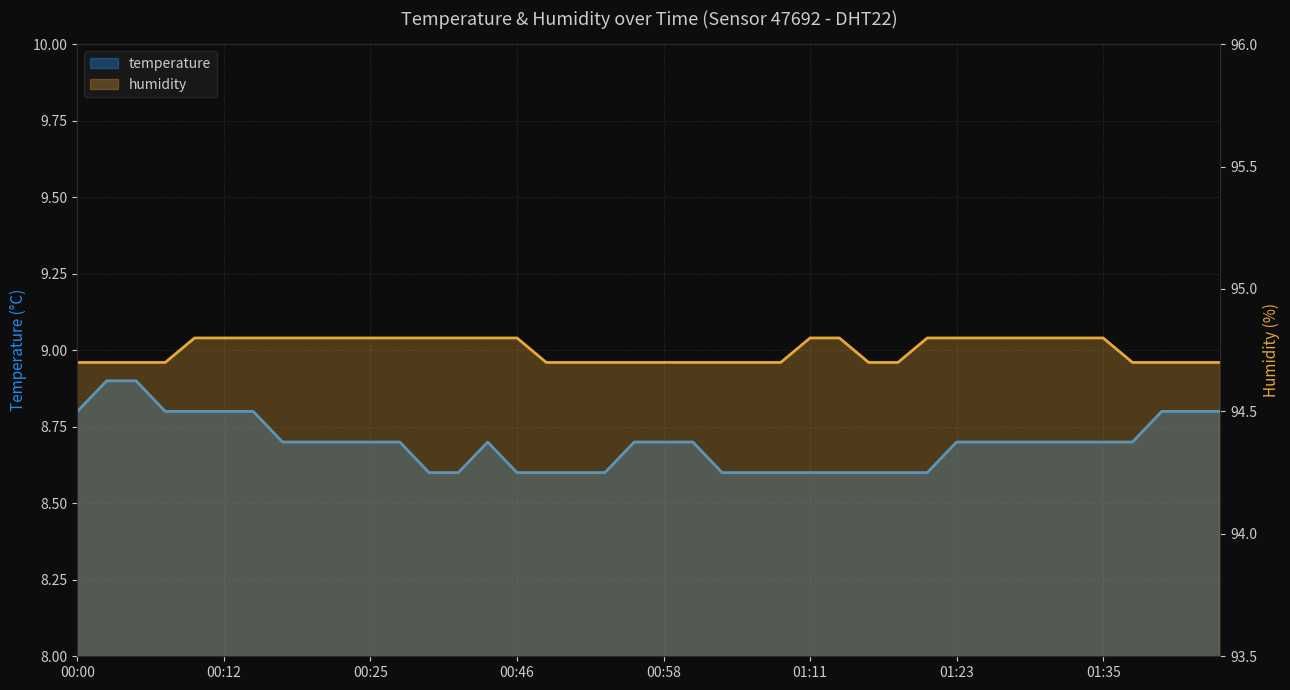

What is the label of the 19th point from the left?

00:54